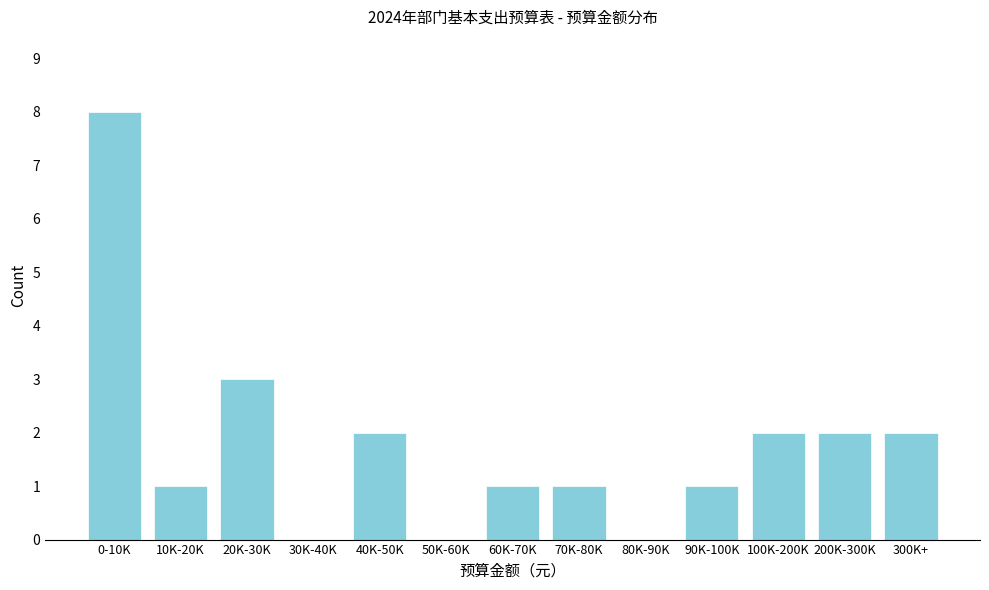

Reading right to left, transcribe all the data shown in this chart.

300K+=2	200K-300K=2	100K-200K=2	90K-100K=1	80K-90K=0	70K-80K=1	60K-70K=1	50K-60K=0	40K-50K=2	30K-40K=0	20K-30K=3	10K-20K=1	0-10K=8